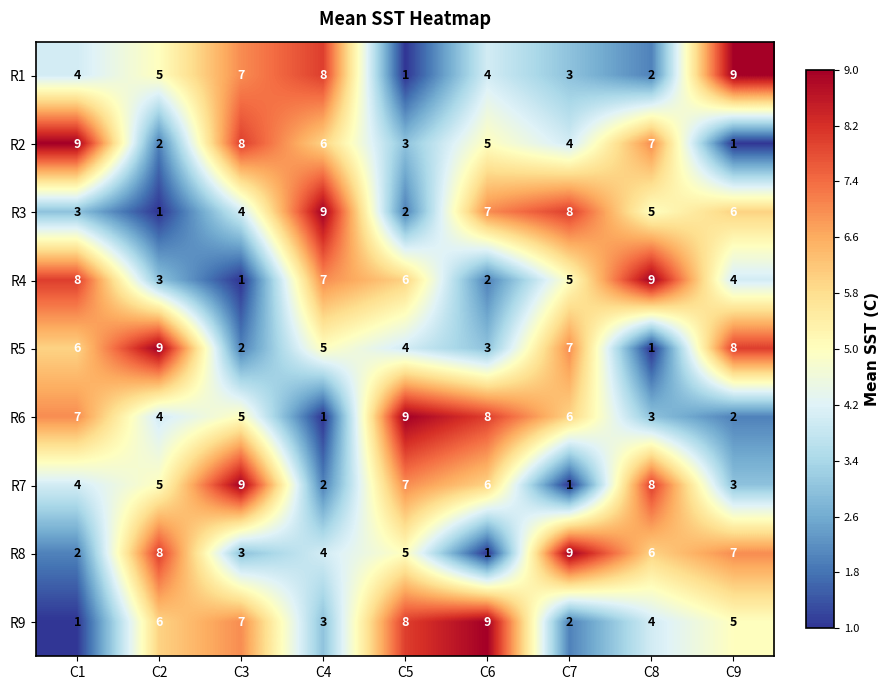

Read the R3 value at C6.

7